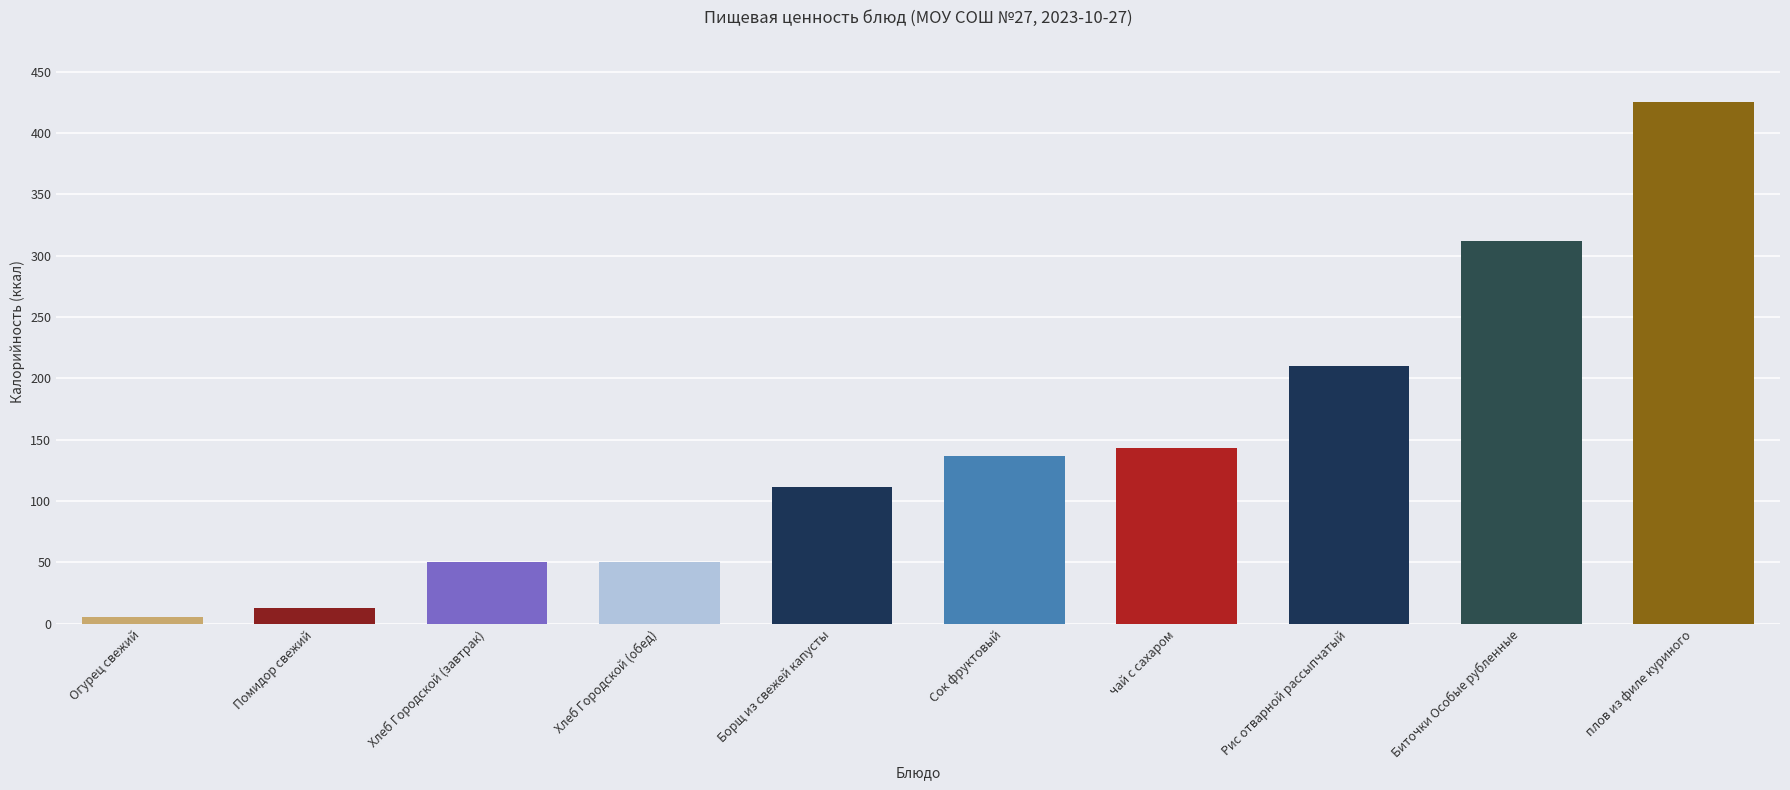

Are the bars grouped side by side (vs. stacked)?

No